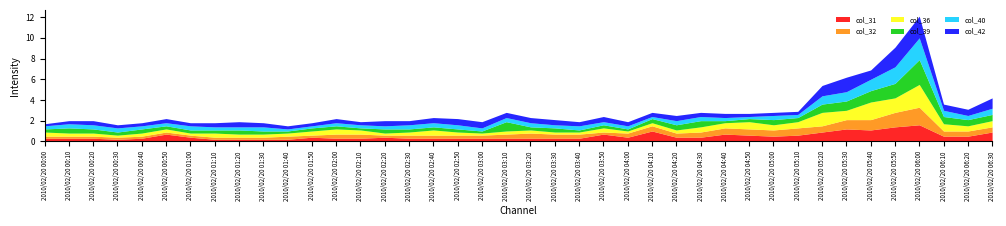

Reading left to right, list all the values displayed in this chart.

col_31: 0.3	0.3	0.3	0.2	0.3	0.7	0.4	0.2	0.2	0.2	0.2	0.4	0.3	0.3	0.4	0.3	0.3	0.3	0.3	0.3	0.3	0.3	0.3	0.7	0.4	1.0	0.4	0.4	0.7	0.6	0.5	0.6	0.9	1.2	1.1	1.4	1.6	0.5	0.5	0.9
col_32: 0.2	0.2	0.2	0.2	0.2	0.2	0.2	0.2	0.2	0.2	0.3	0.2	0.4	0.4	0.2	0.3	0.3	0.3	0.3	0.4	0.5	0.4	0.4	0.2	0.4	0.5	0.4	0.5	0.6	0.6	0.6	0.7	0.6	0.9	1.0	1.4	1.7	0.5	0.5	0.5
col_36: 0.4	0.3	0.3	0.2	0.3	0.3	0.2	0.4	0.3	0.3	0.3	0.4	0.5	0.4	0.2	0.3	0.5	0.3	0.2	0.3	0.3	0.2	0.2	0.4	0.2	0.3	0.3	0.5	0.5	0.7	0.5	0.6	1.3	0.9	1.7	1.4	2.2	0.7	0.5	0.6
col_39: 0.3	0.5	0.4	0.3	0.4	0.3	0.3	0.3	0.4	0.3	0.2	0.3	0.3	0.2	0.4	0.3	0.3	0.3	0.2	0.9	0.3	0.4	0.2	0.3	0.2	0.4	0.5	0.6	0.2	0.3	0.5	0.4	0.8	0.9	1.1	1.4	2.4	0.7	0.6	0.6
col_40: 0.3	0.4	0.4	0.4	0.3	0.3	0.4	0.3	0.3	0.4	0.2	0.2	0.3	0.3	0.3	0.4	0.4	0.4	0.3	0.4	0.4	0.3	0.4	0.3	0.3	0.2	0.4	0.4	0.3	0.2	0.4	0.3	0.8	0.9	1.1	1.6	2.1	0.6	0.4	0.6
col_42: 0.2	0.3	0.4	0.3	0.3	0.4	0.3	0.4	0.5	0.4	0.3	0.3	0.4	0.3	0.5	0.4	0.5	0.6	0.6	0.5	0.5	0.5	0.4	0.5	0.4	0.4	0.5	0.4	0.4	0.3	0.3	0.3	1.0	1.4	0.9	1.9	2.1	0.6	0.6	1.0